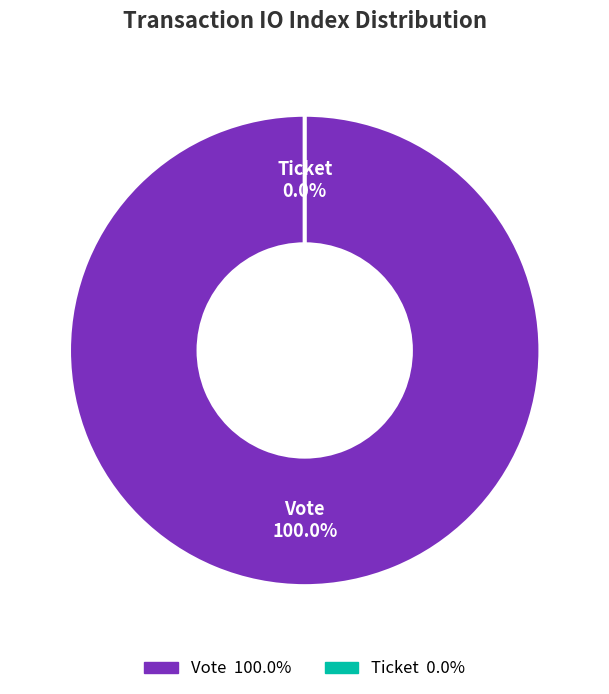

The Ticket (io_index=0) slice represents 13% of the pie. True or false?

False